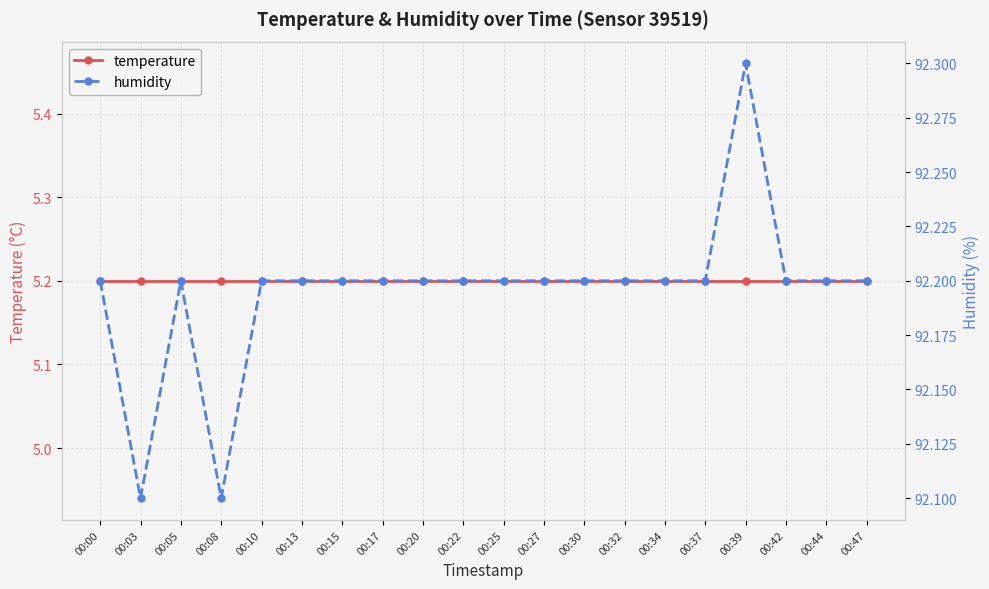

Is this an area chart (filled region under the line)?

No